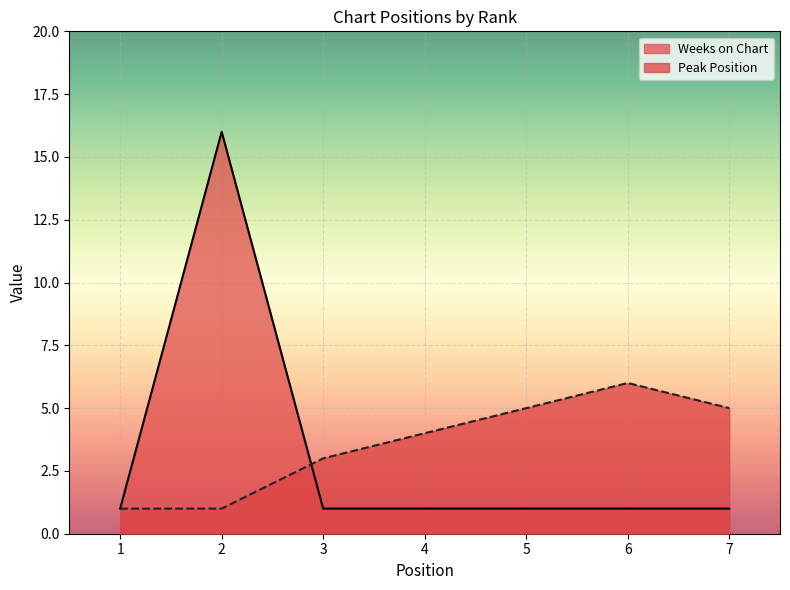

How many lines are shown in the chart?

2